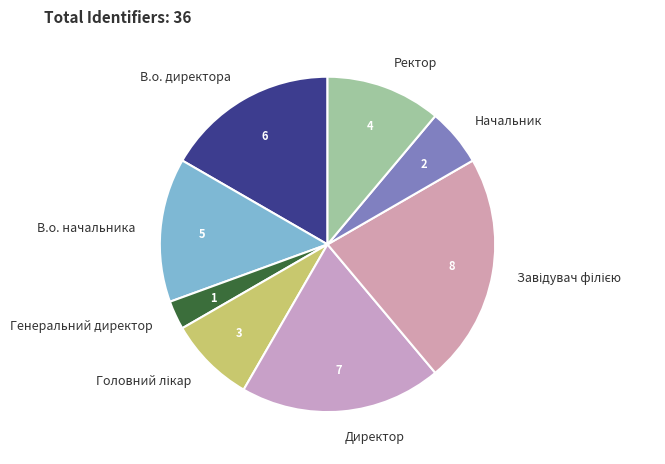

Do В.о. начальника and Директор together represent more than half of the pie?

No